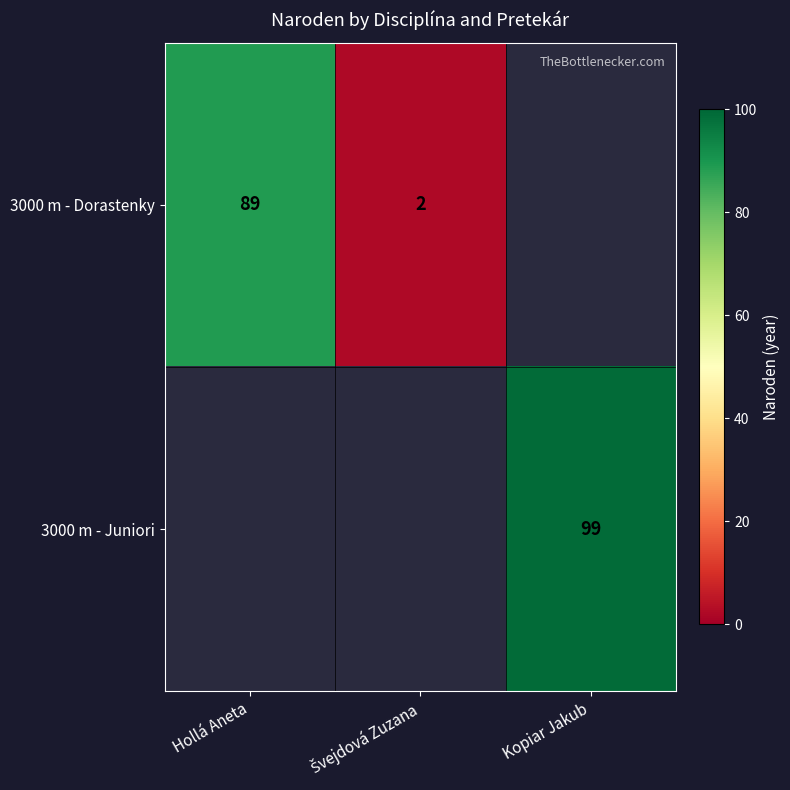

Which category has the highest value across all series?

Kopiar Jakub